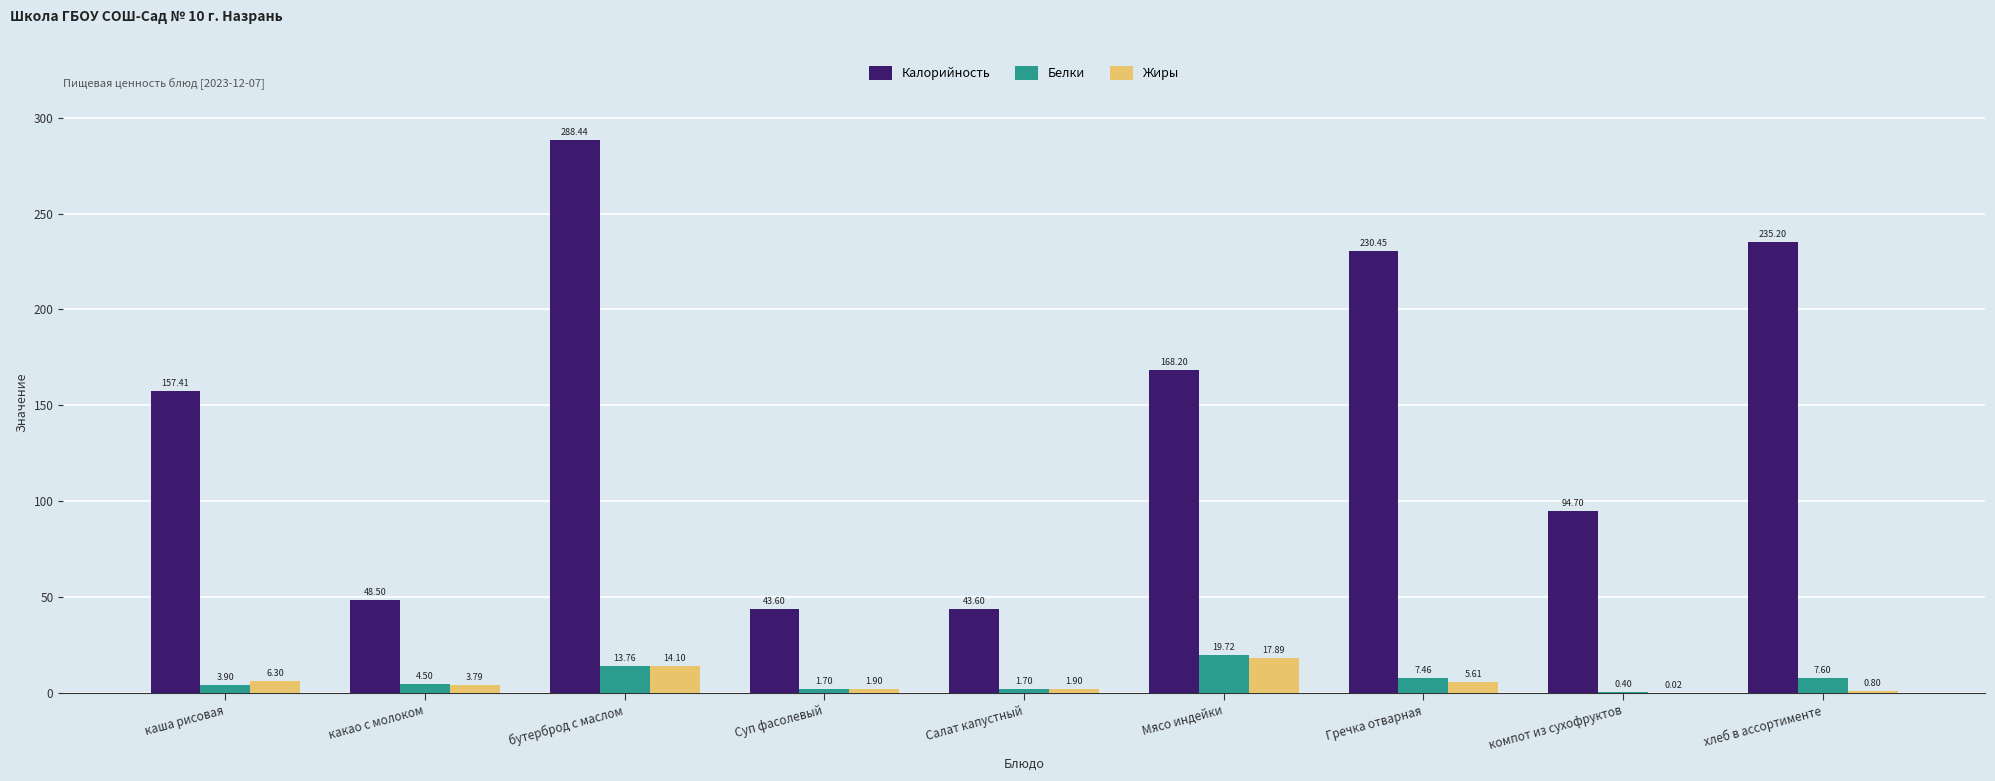

What is the total value across all series at хлеб в ассортименте?

243.6